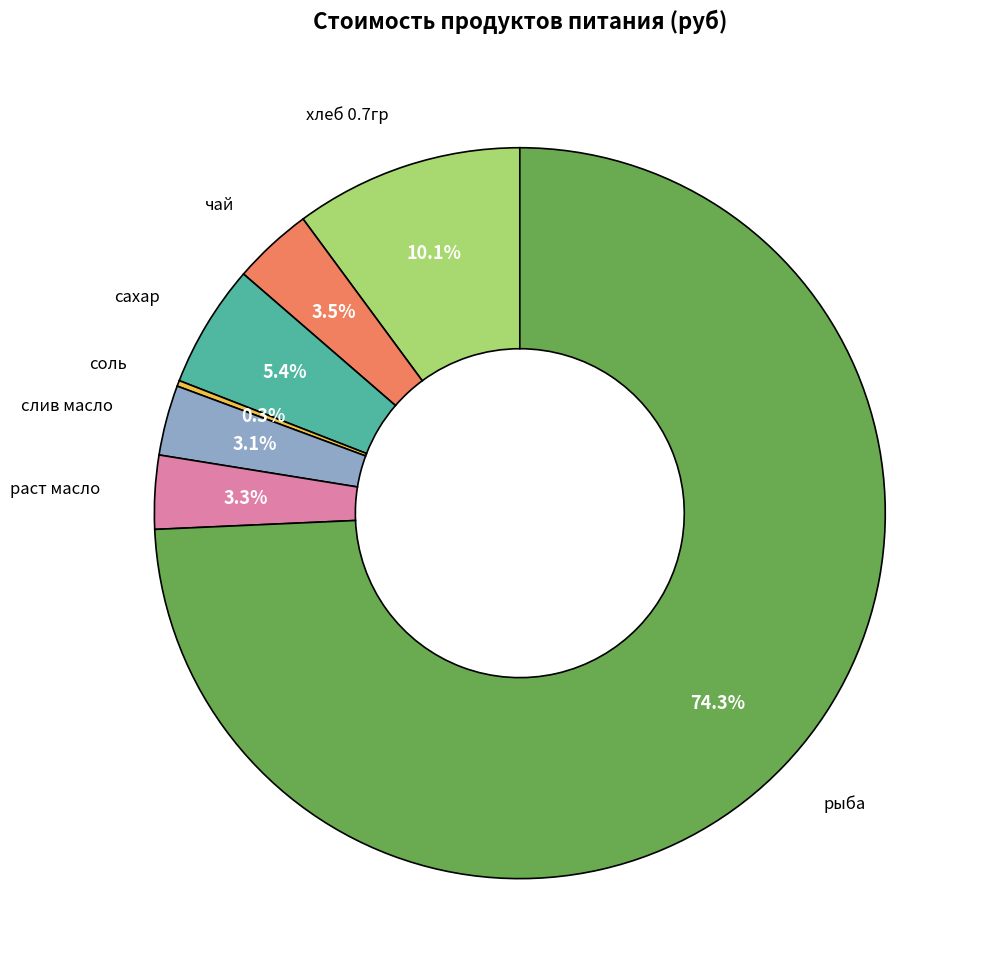

Does any single category account for the majority?

Yes